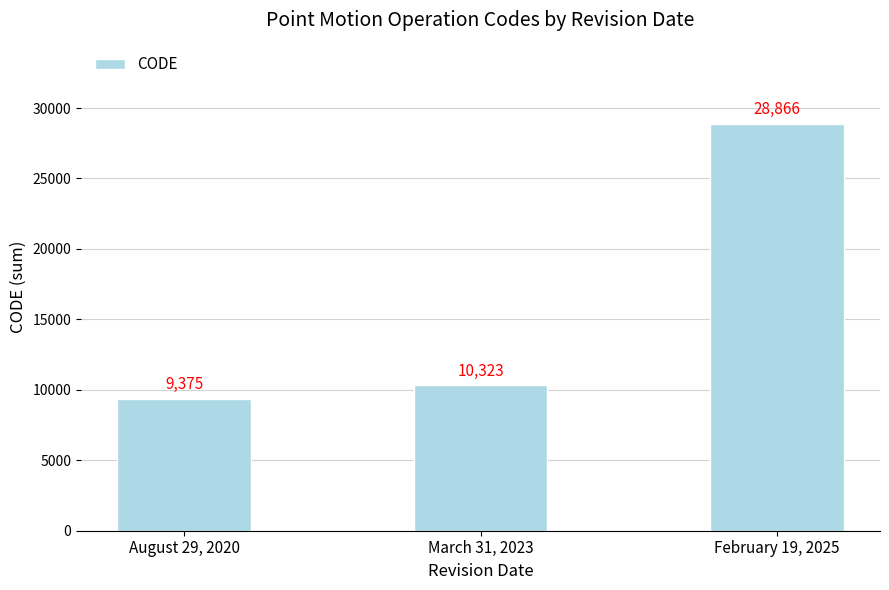

How many bars are there in total?

3